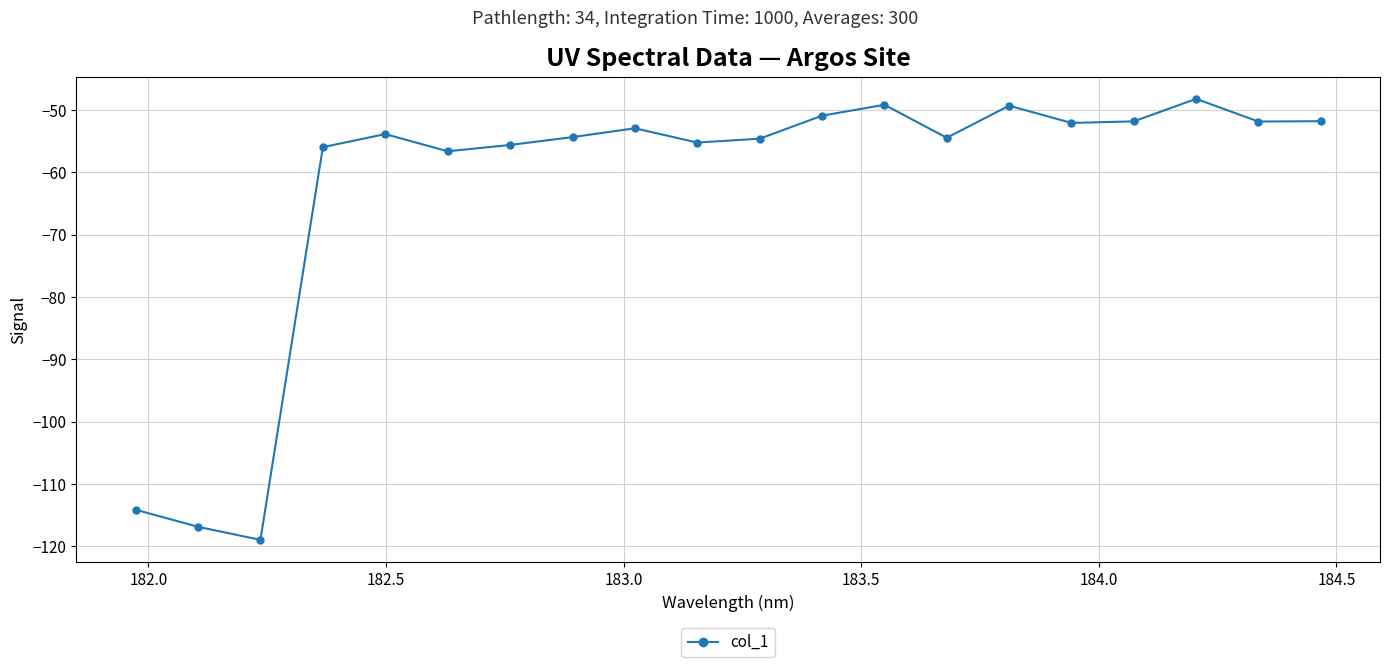

What is the difference between the maximum and second lowest values?

68.6